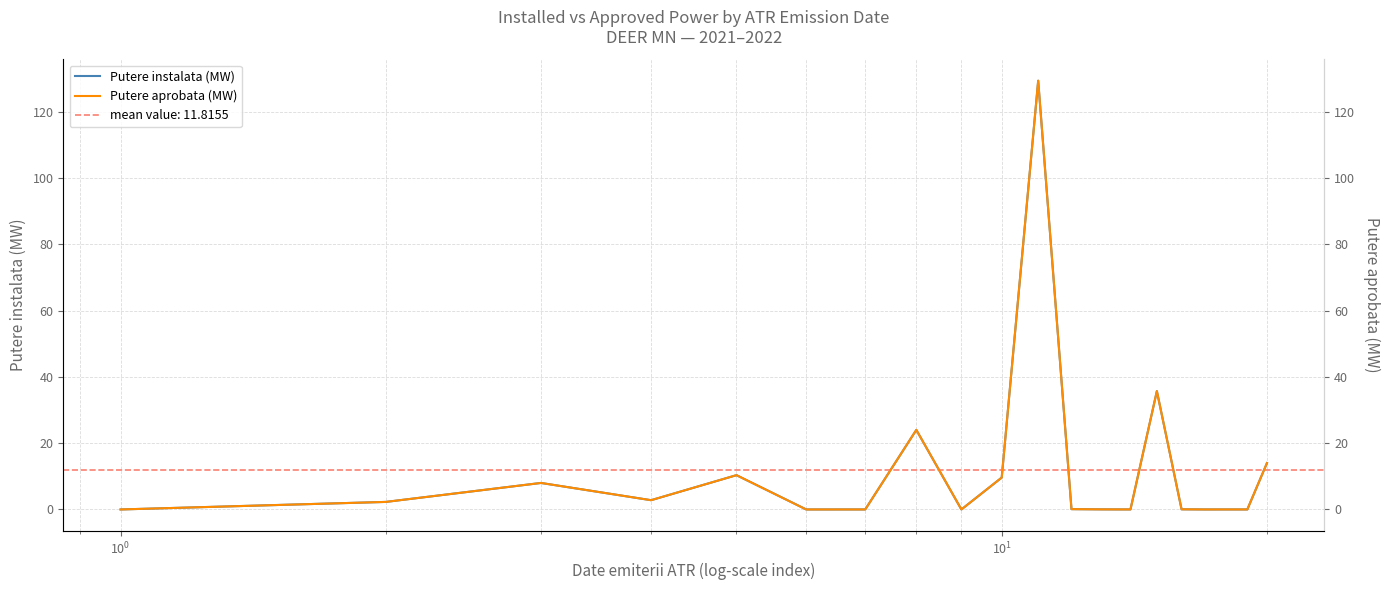

In Putere instalata (MW), how many points are higher than both neighbors (excluding endpoints)?

6